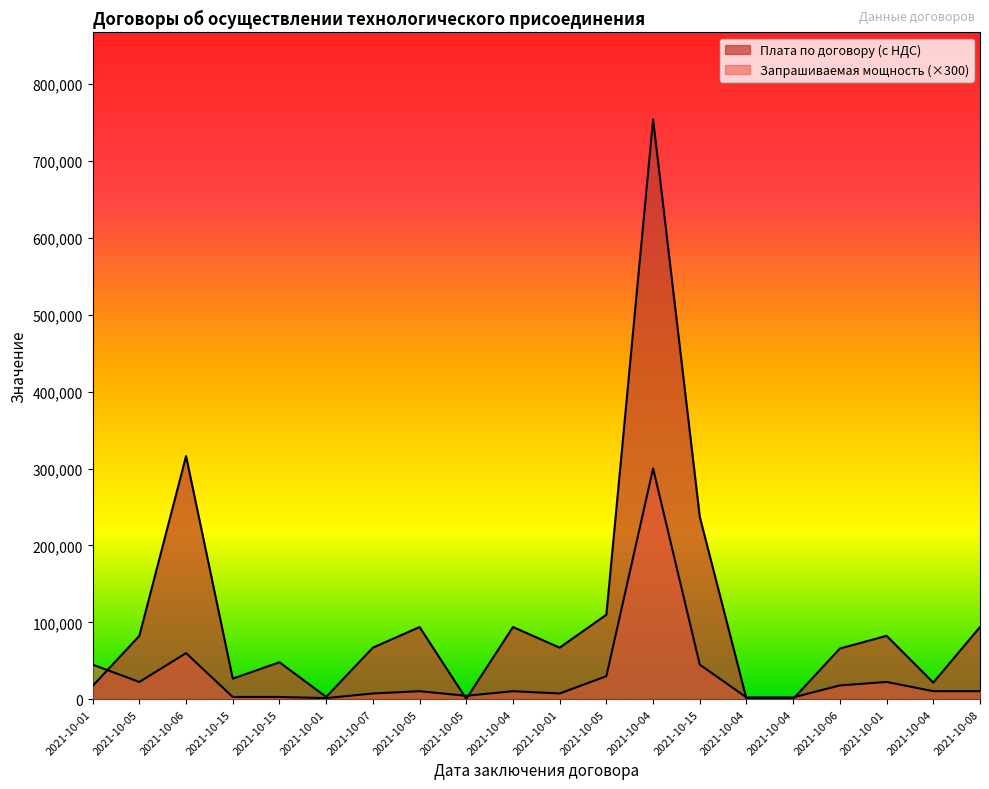

What value does the Плата по договору (с НДС) series have at 2021-10-01?

17300.9